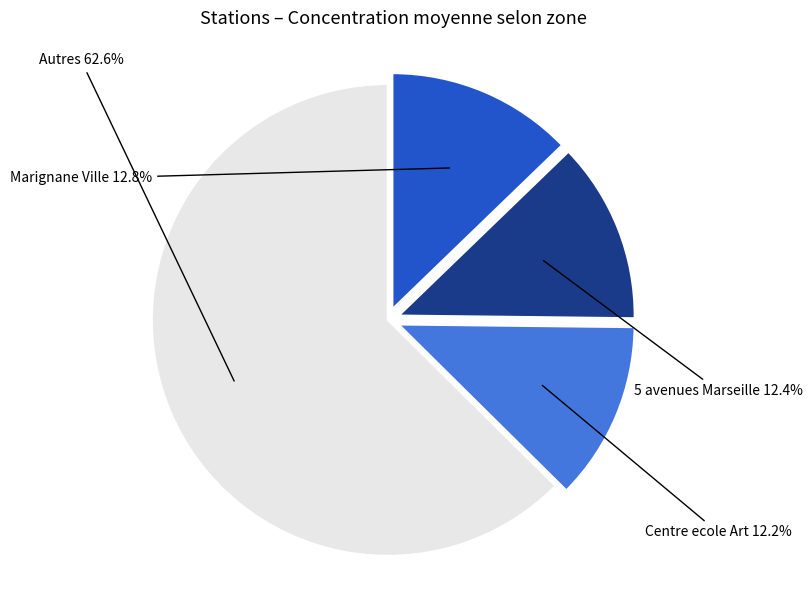

Is Marignane Ville the majority of the pie?

No